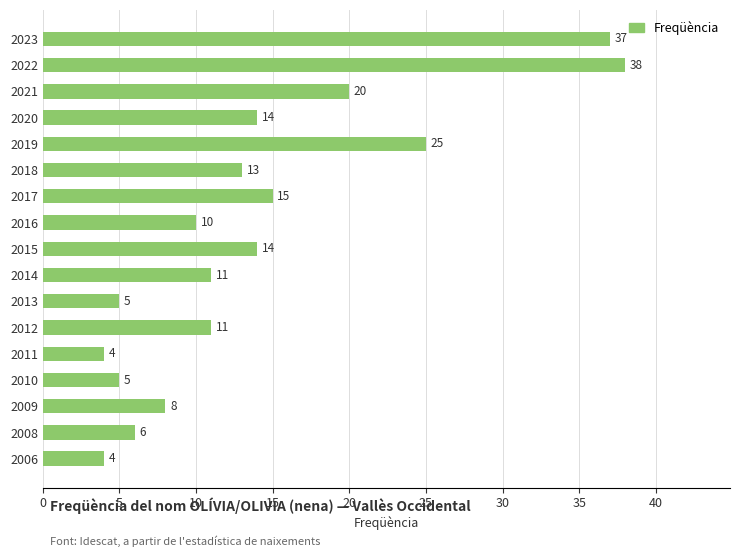

At which label is the value closest to 21?

2021